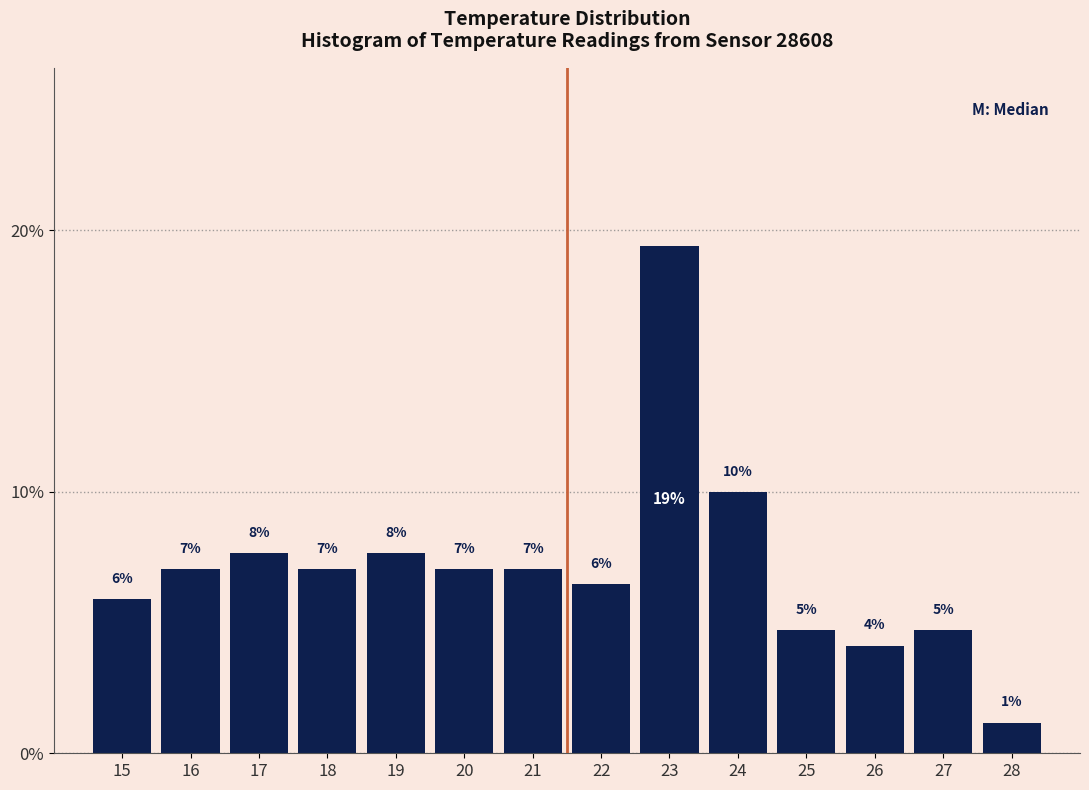

Are the bars horizontal?

No